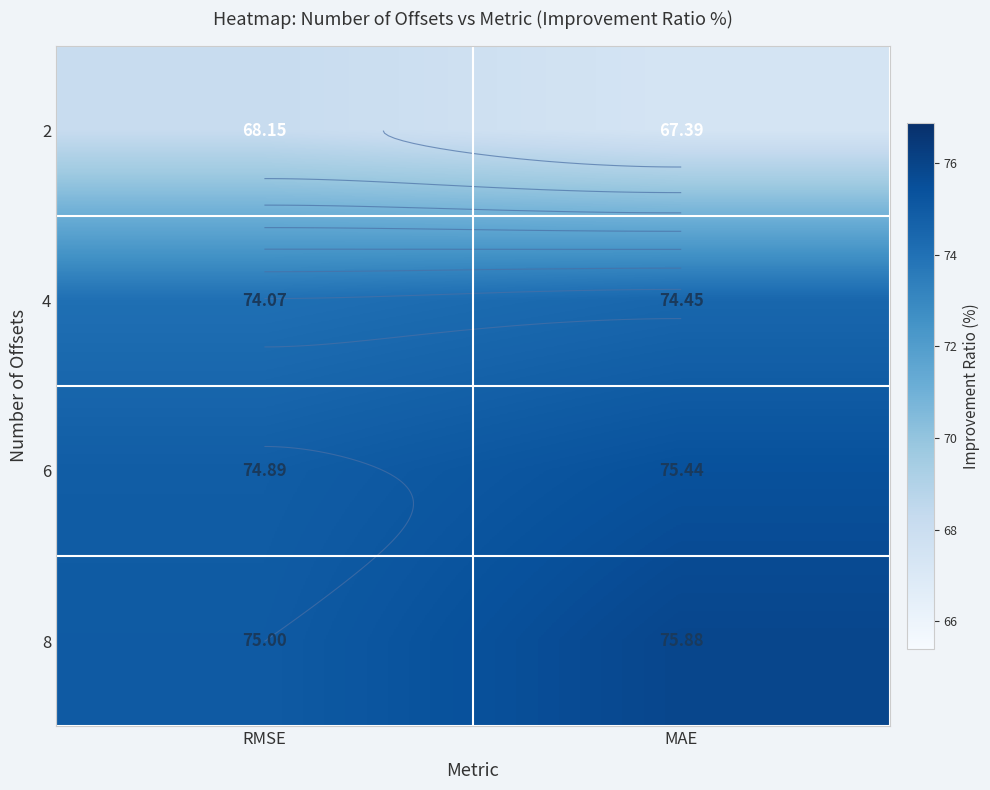

How many data points in 2 are above 68?

1